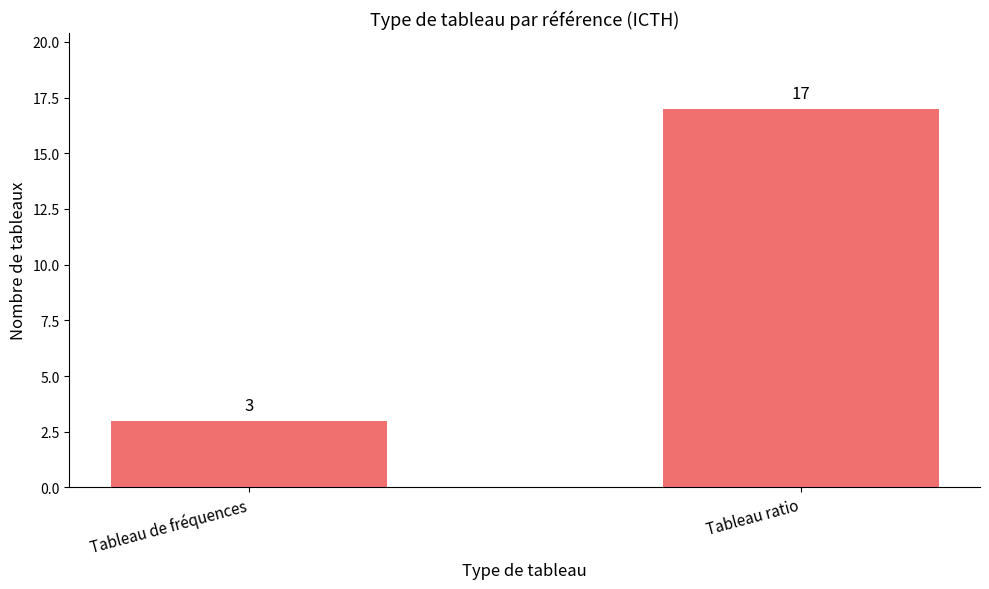

What is the difference between the values at Tableau de fréquences and Tableau ratio?

14